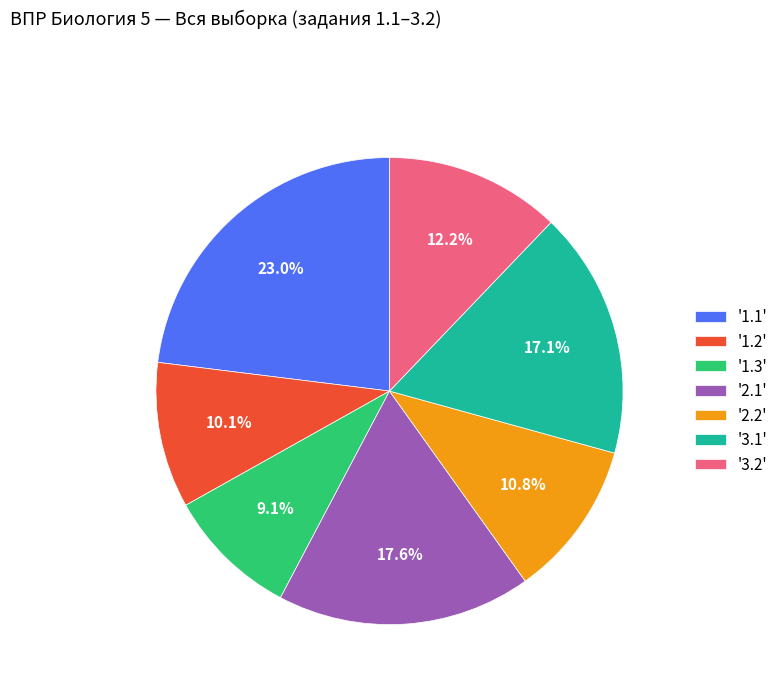

Which has a higher value, '1.1' or '1.2'?

'1.1'